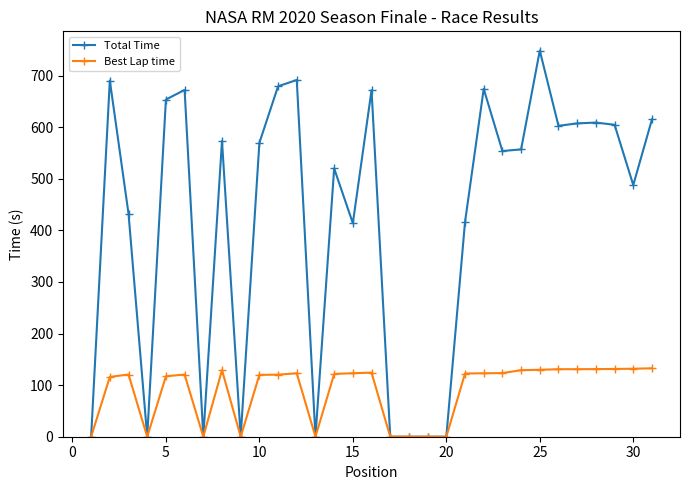

What is the difference between the second highest and minimum values in the Best Lap time series?

131.8